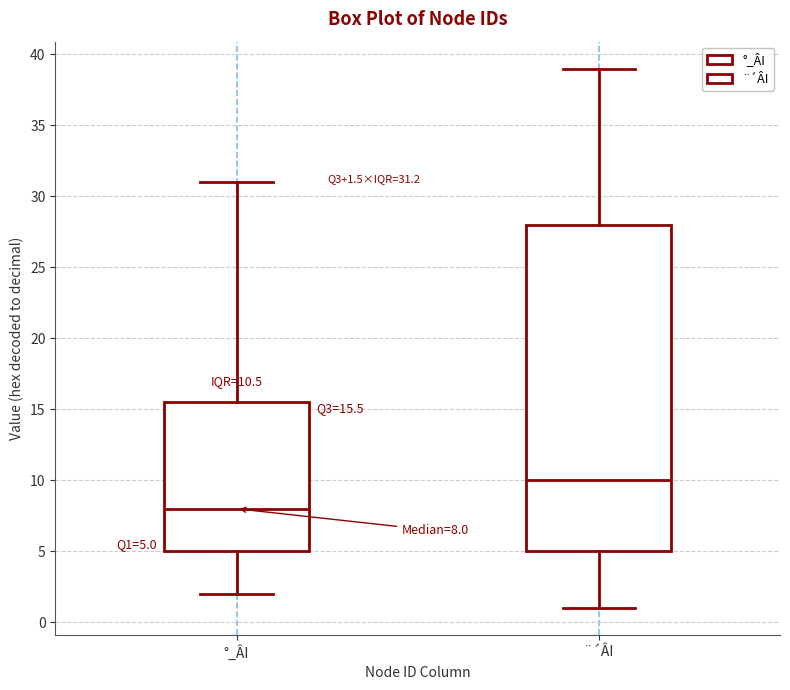

Which box's median line is the lowest?

°_ÂI